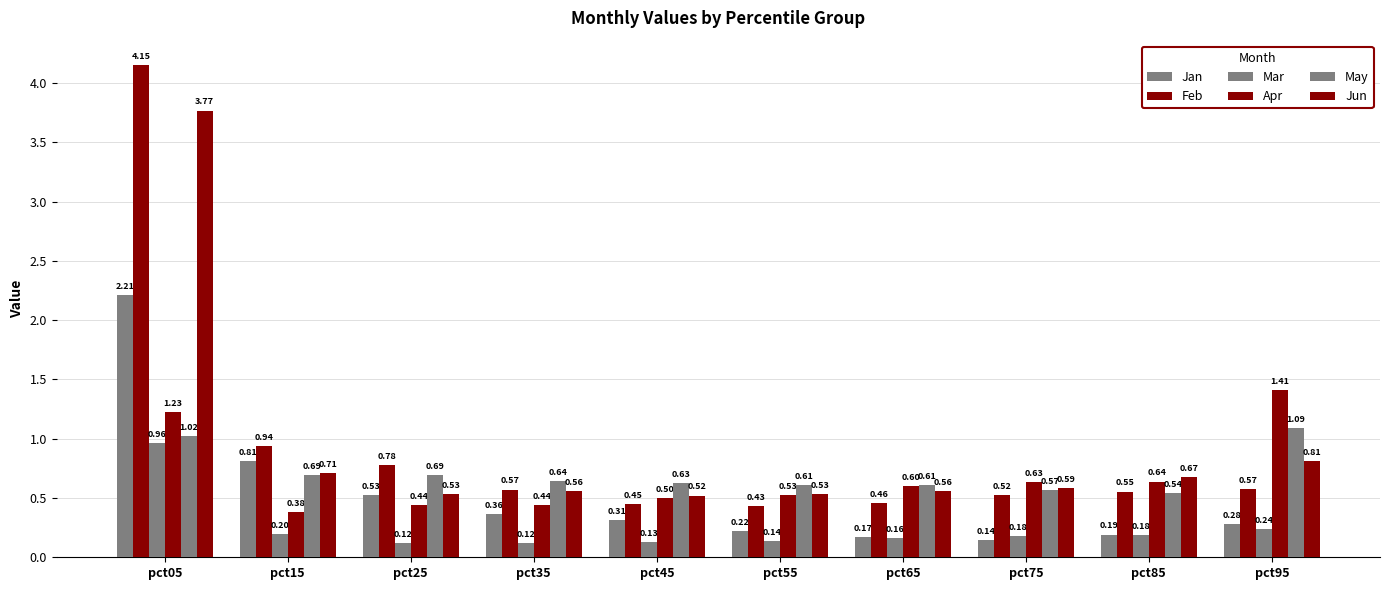

How many data points does each series have?

10